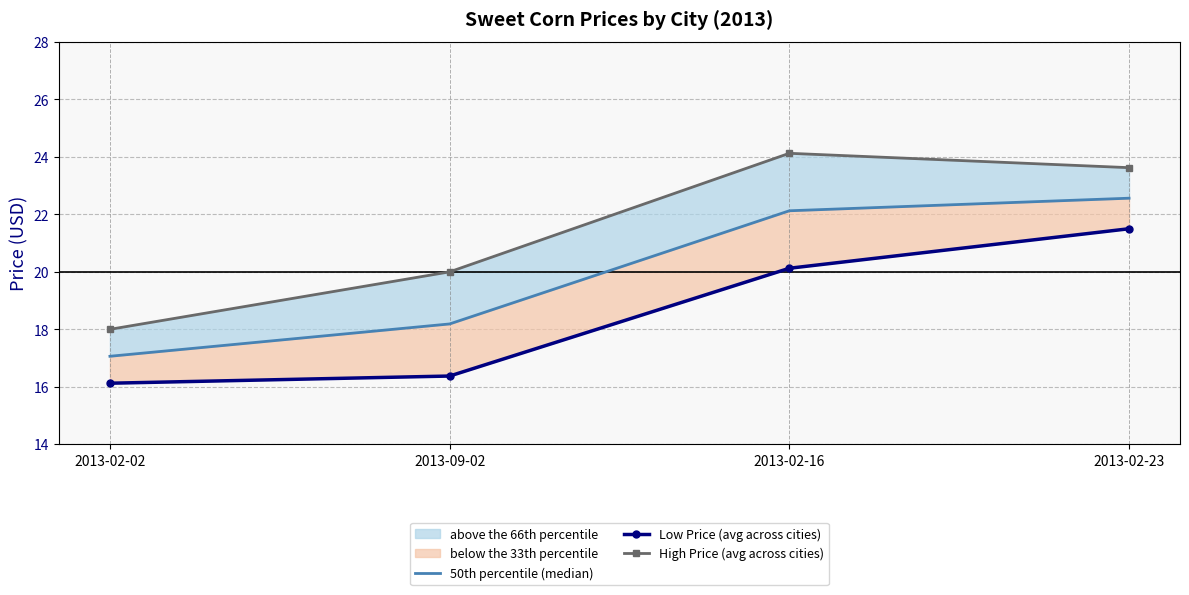

Is the value of Low Price (avg across cities) at 2013-02-16 greater than the value of High Price (avg across cities) at 2013-09-02?

Yes